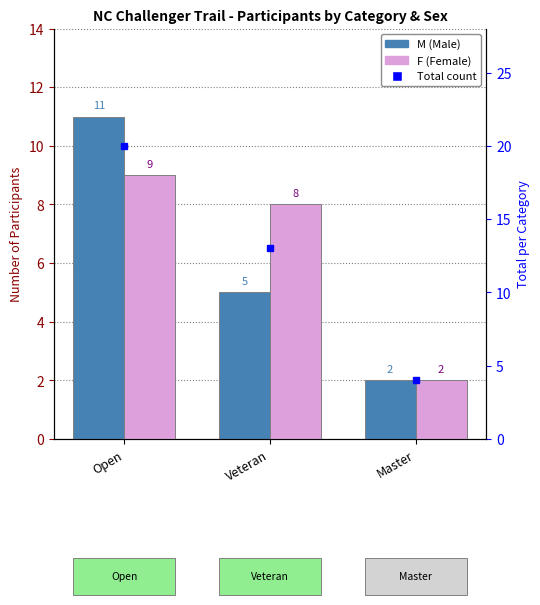

What is the highest value of the M series?

11